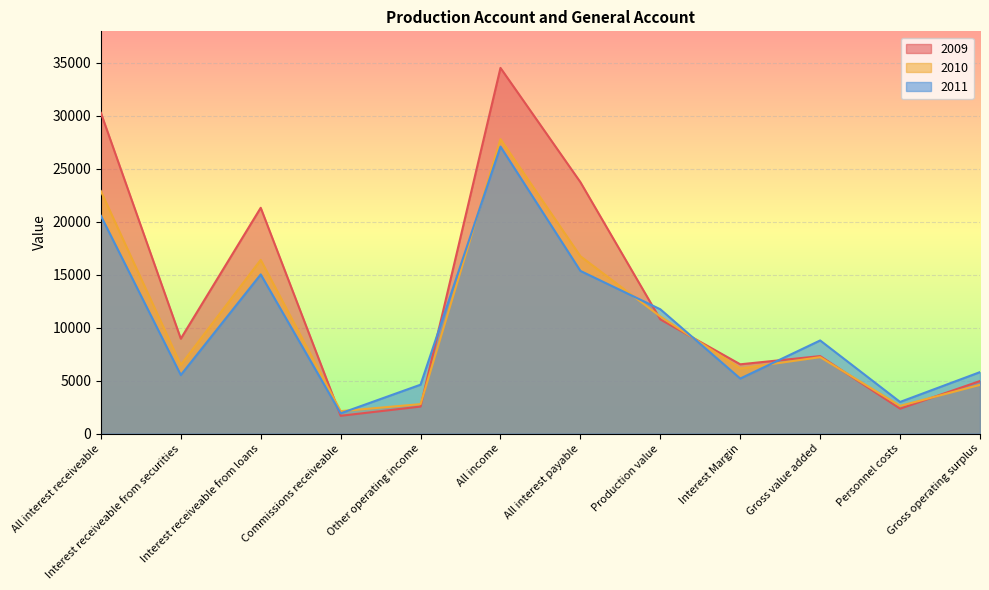

In 2010, how many points are higher than both neighbors (excluding endpoints)?

3